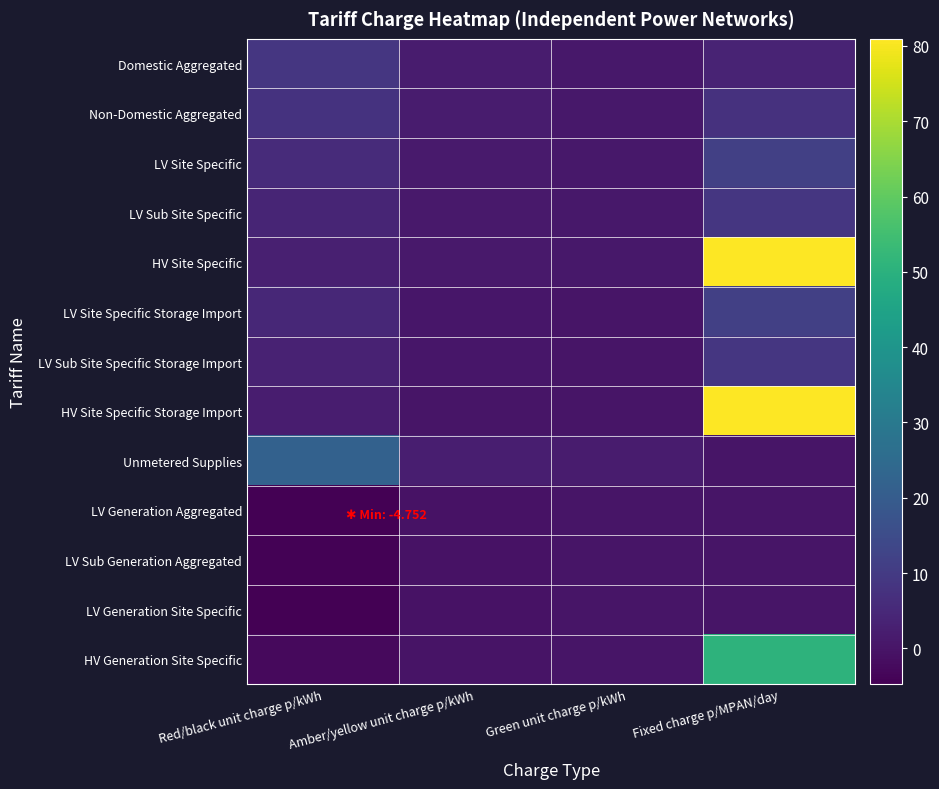

How many data points does each series have?

4